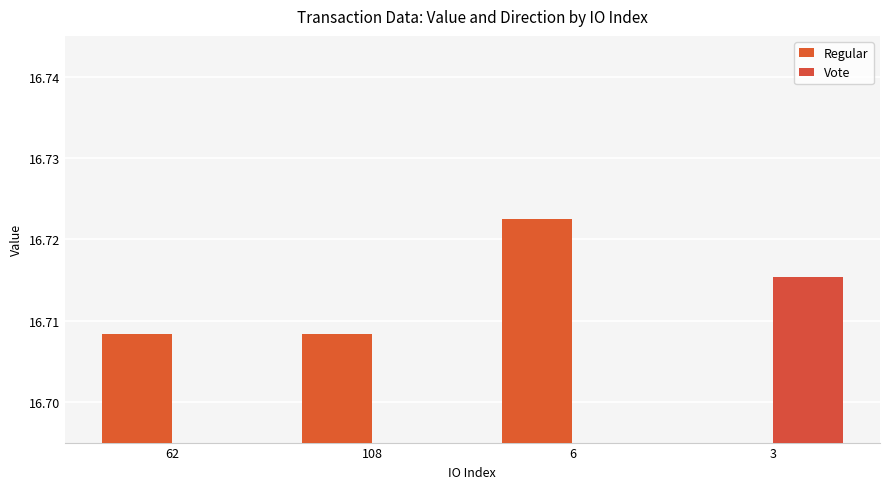

Reading right to left, transcribe all the data shown in this chart.

Regular: 0.0	16.7	16.7	16.7
Vote: 16.7	0.0	0.0	0.0